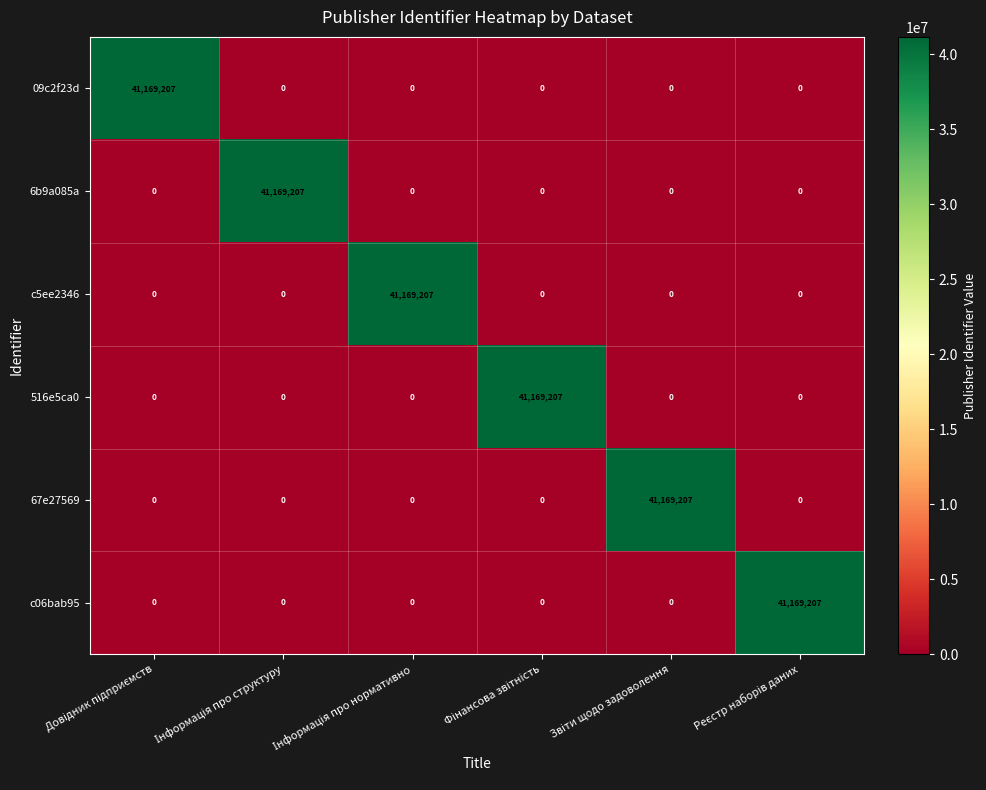

What is the highest value of the 09c2f23d series?

41169207